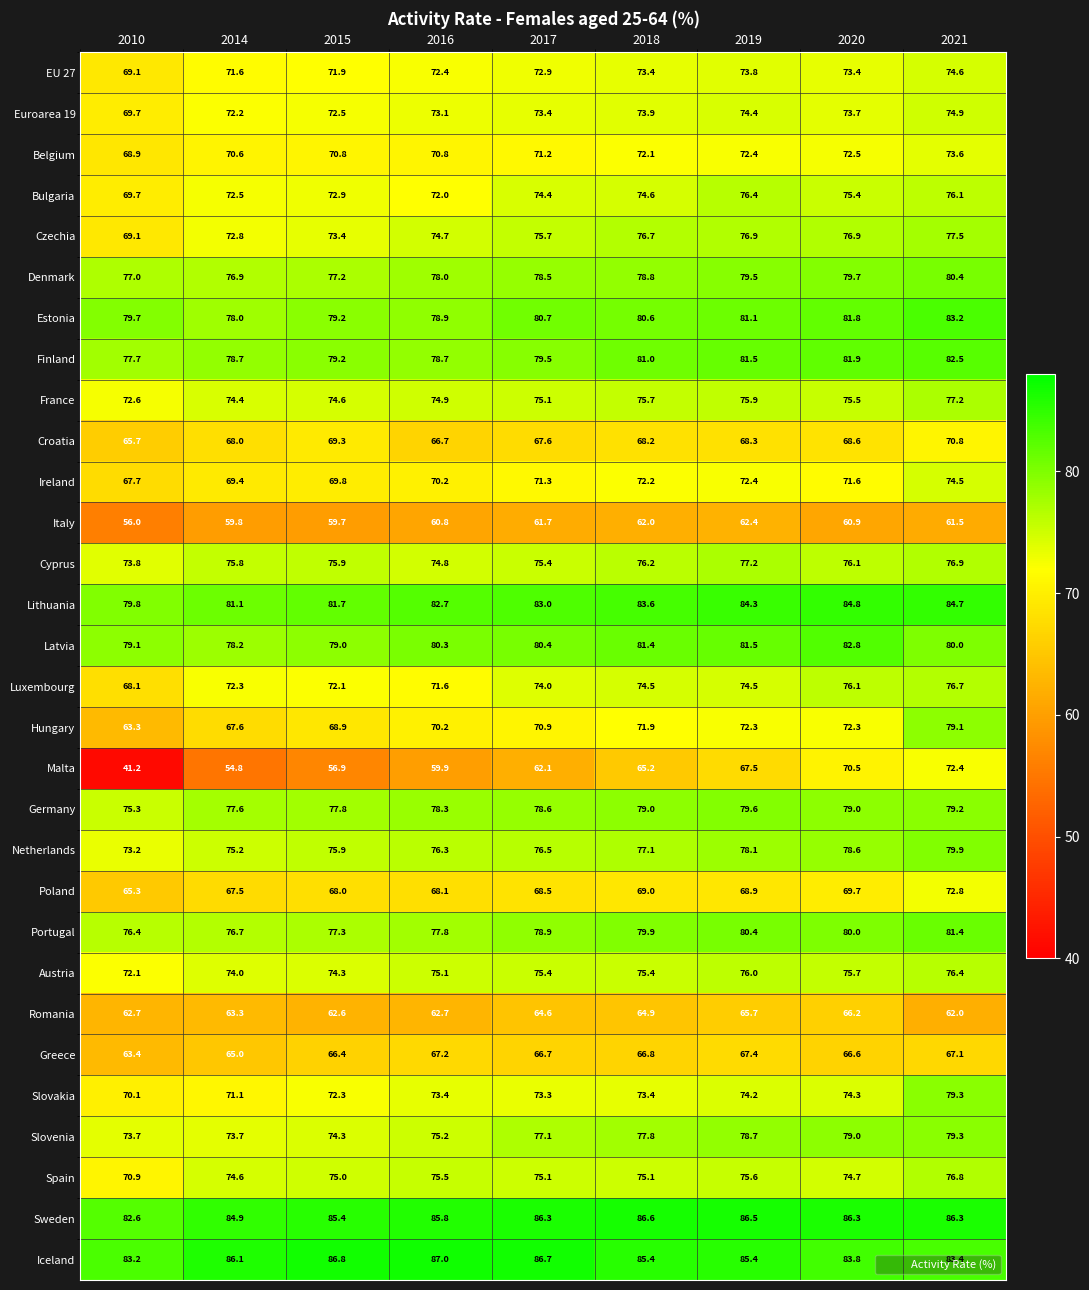

The Slovenia series shows 15.6 at 2016. True or false?

False